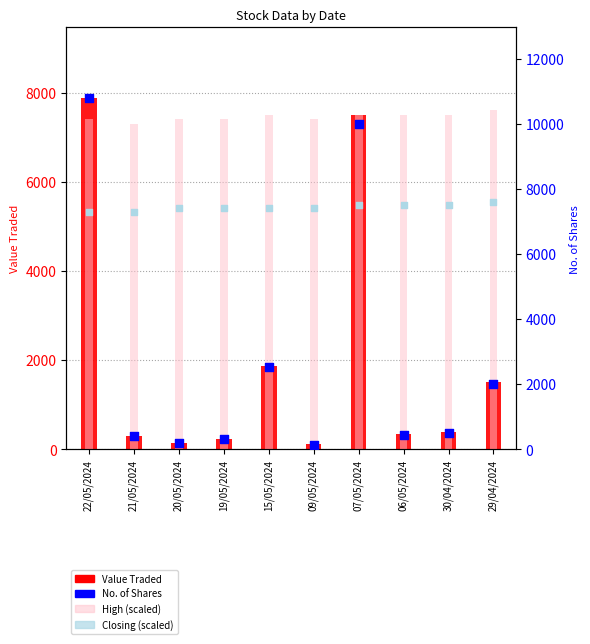

What is the total value across all series at 07/05/2024?

32500